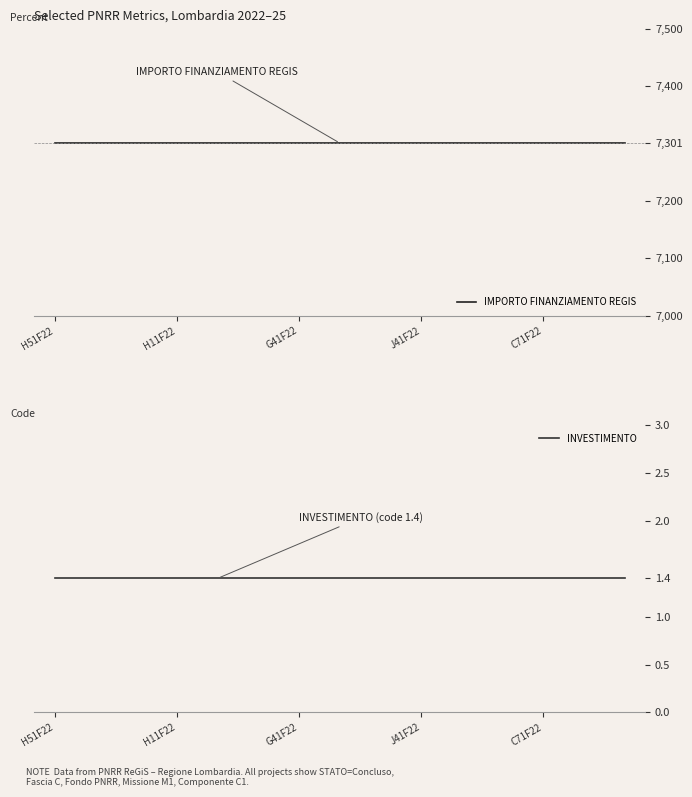

At 7, list the series in order from smallest to largest.

INVESTIMENTO, IMPORTO FINANZIAMENTO REGIS